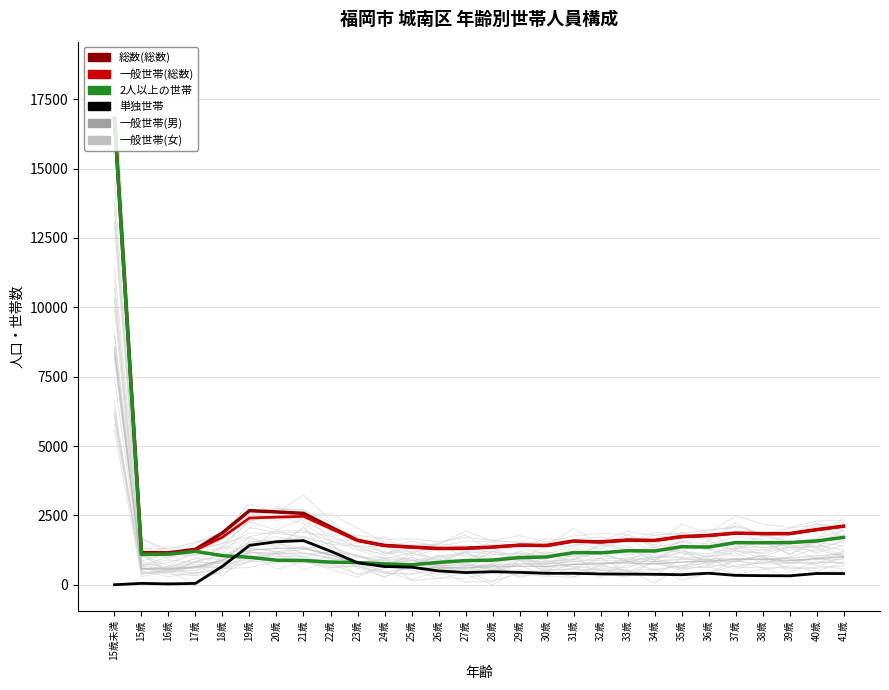

At 25歳, list the series in order from smallest to largest.

一般世帯(男), 単独世帯(総数), 2人以上世帯(総数), 一般世帯(女), 一般世帯(総数), 総数(総数)